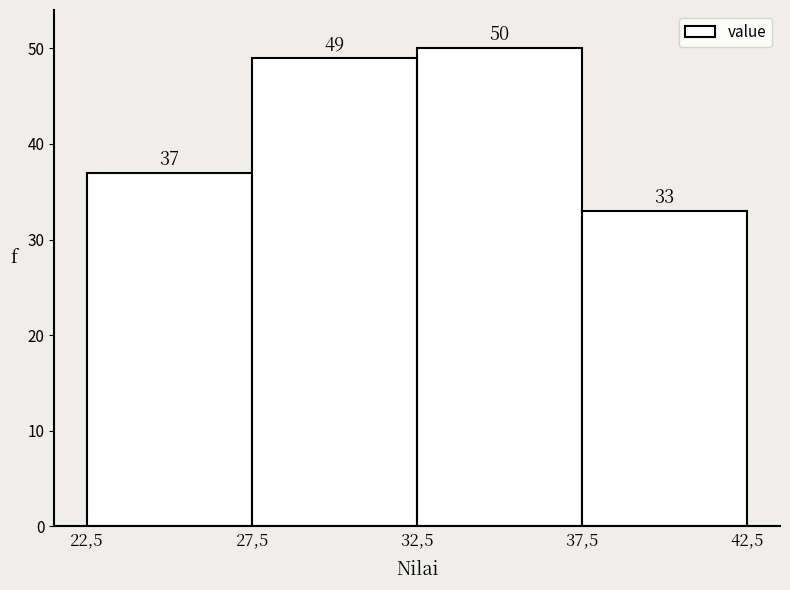

Reading left to right, what are all the values shown in this chart?

22,5=37	27,5=49	32,5=50	37,5=33